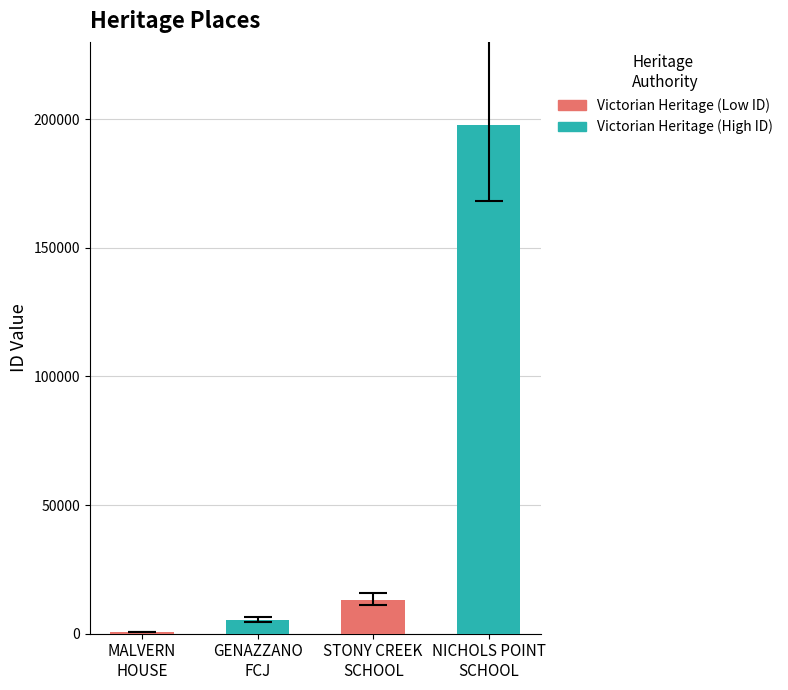

The value at MALVERN HOUSE is 353. True or false?

False